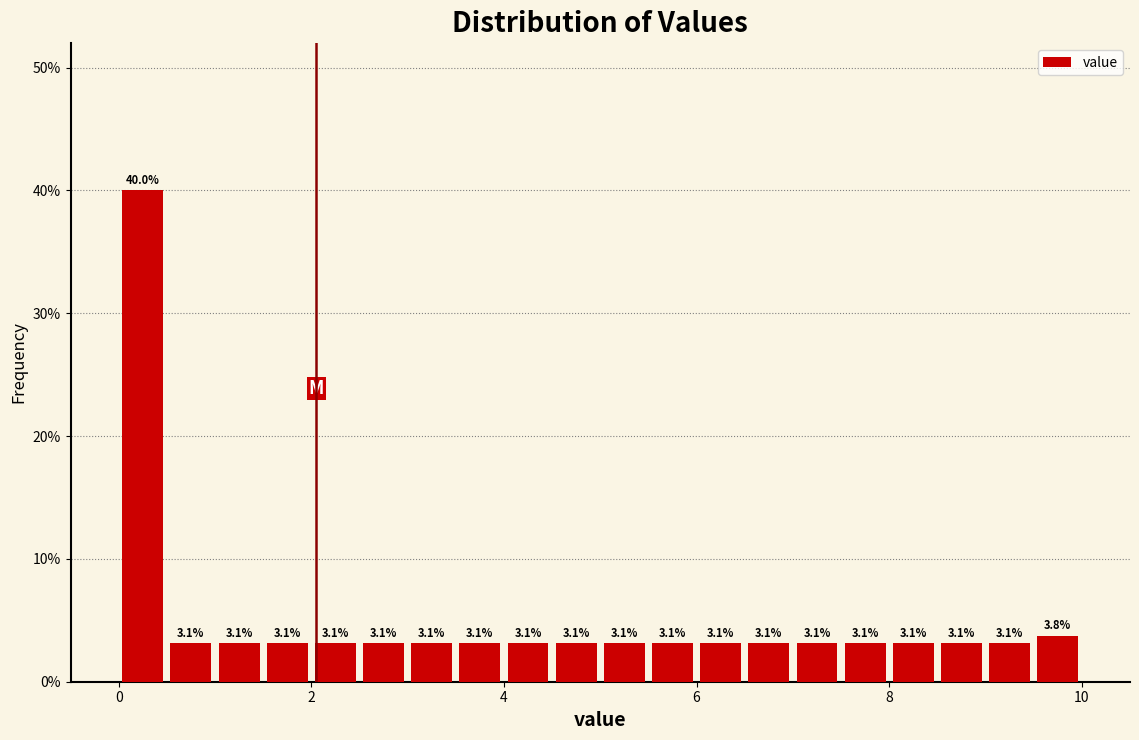

Around what value on the x-axis is the tallest bar? Give the approximate position of its centre, as read against the axis.

0.2